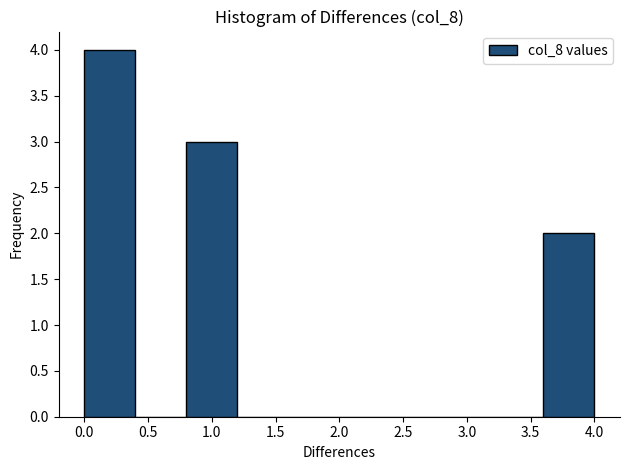

Reading left to right, transcribe this chart: for each bar, give the range it covers on the x-axis and its height. The values are not printed on the chart, so give them approximately, as read against the axis.

0.0 to 0.4: 4
0.4 to 0.8: 0
0.8 to 1.2: 3
1.2 to 1.6: 0
1.6 to 2.0: 0
2.0 to 2.4: 0
2.4 to 2.8: 0
2.8 to 3.2: 0
3.2 to 3.6: 0
3.6 to 4.0: 2